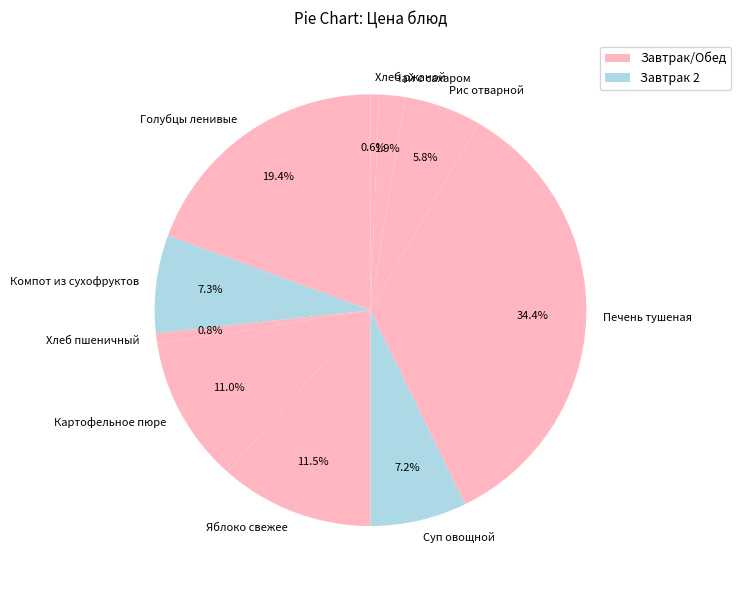

Which slice is the largest?

Печень тушеная